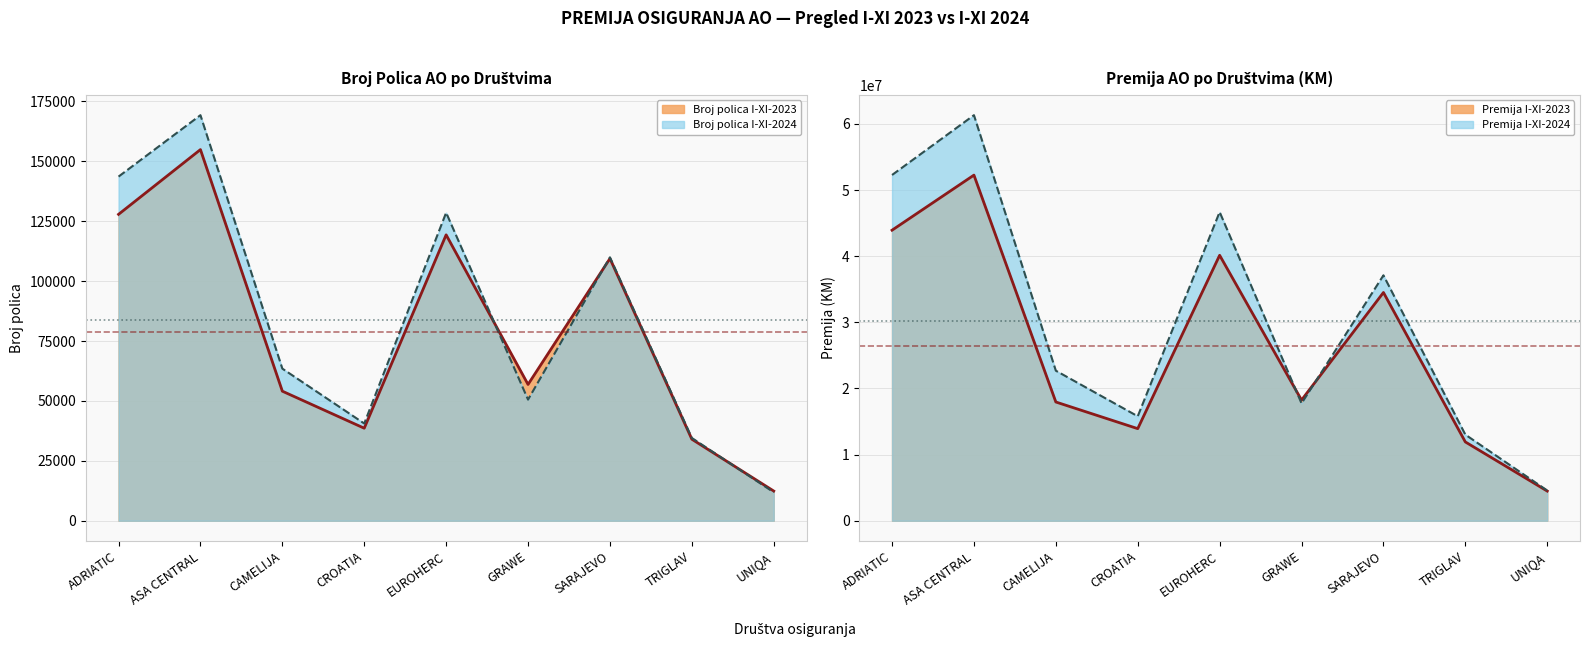

Reading right to left, what are all the values shown in this chart?

Broj polica I-XI-2023: 12400	34034	109438	56884	119325	38617	54076	154901	127875
Broj polica I-XI-2024: 11886	34550	109948	50552	128583	40587	63486	169262	143630
Premija I-XI-2023: 4487856	11916730	34513138	18246678	40138899	13925396	17955109	52261176	43932316
Premija I-XI-2024: 4570725	13019093	37110473	17743449	46679929	15796092	22688010	61322215	52279503